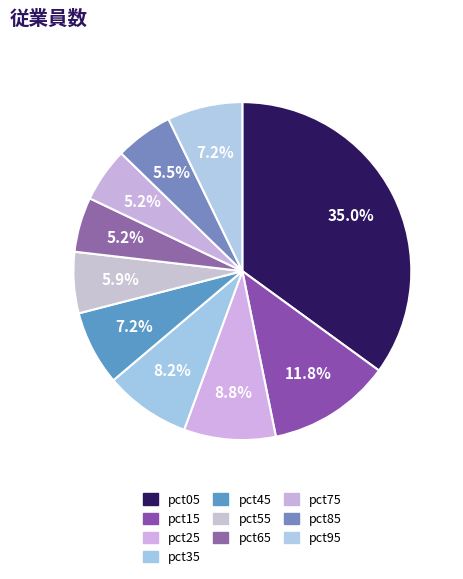

Which category has the smallest portion of the pie?

pct75